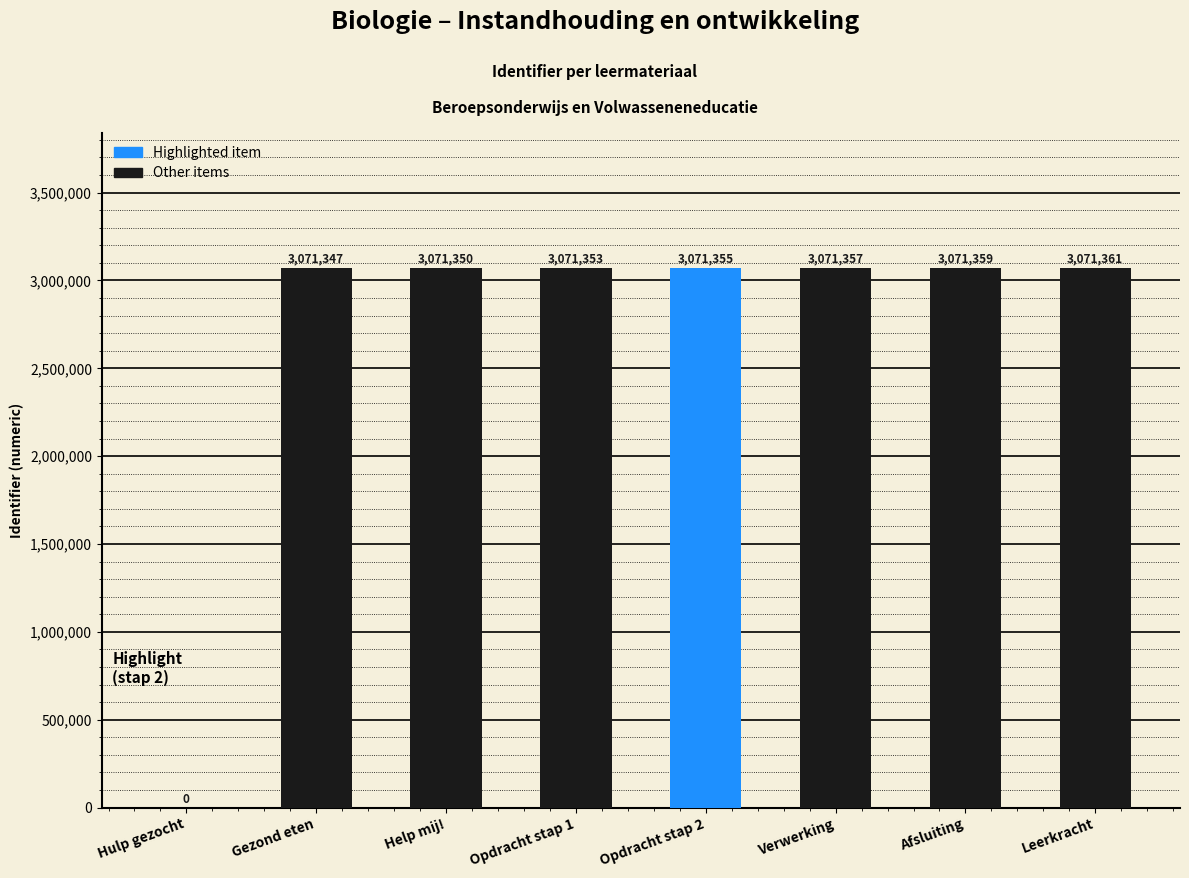

Which label corresponds to the largest value in the chart?

Leerkracht